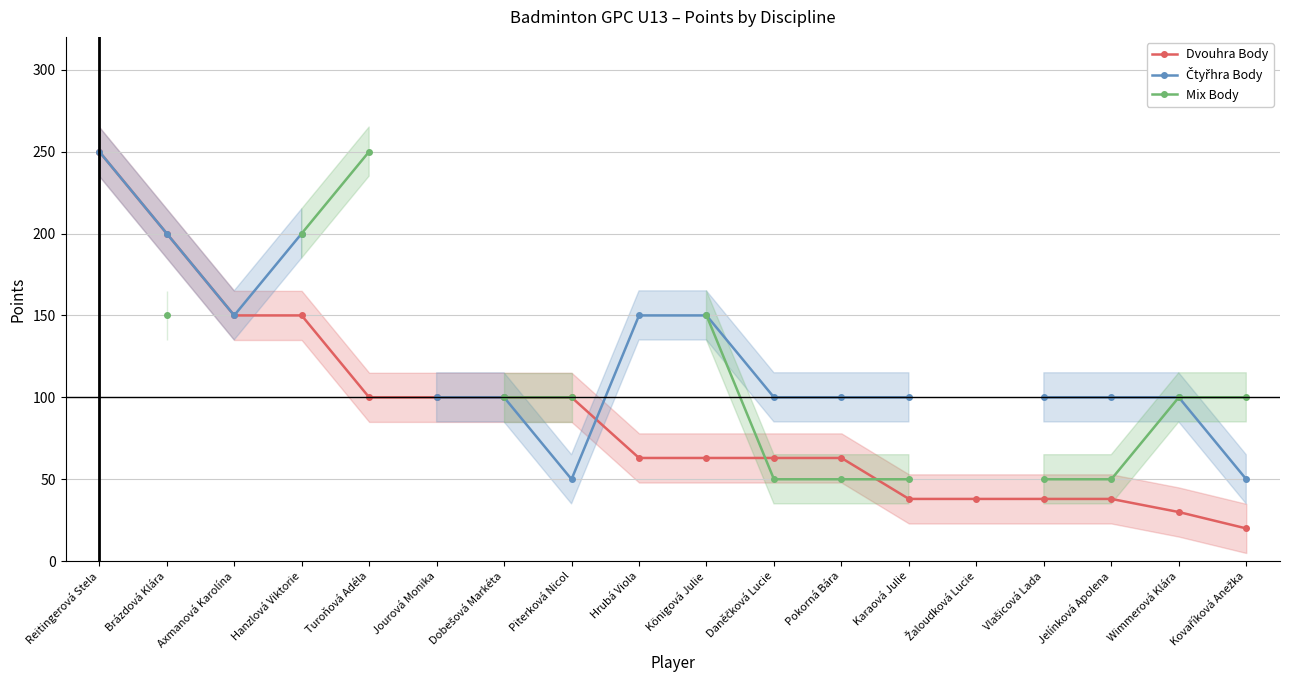

Rank the series at Reitingerová Stela from lowest to highest value.

Dvouhra Body, Čtyřhra Body, Mix Body